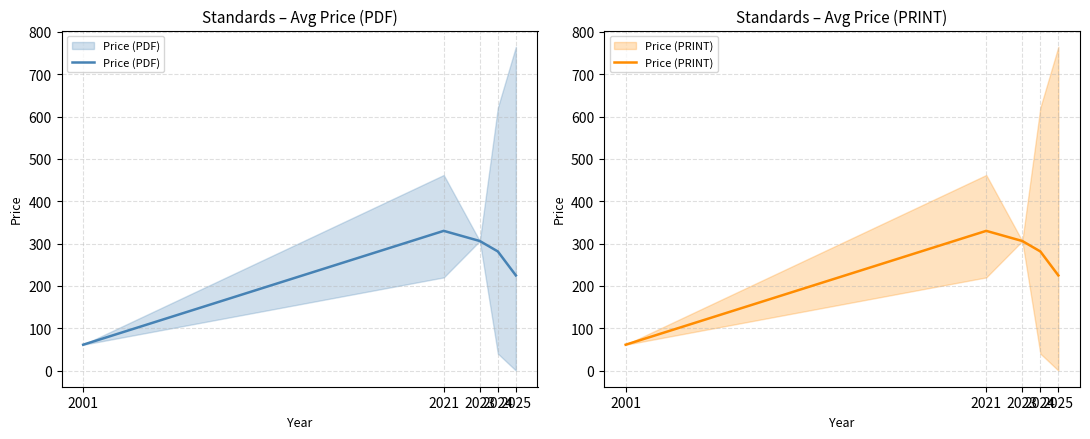

What is the difference between the Price (PDF) values at 2021 and 2025?

105.3